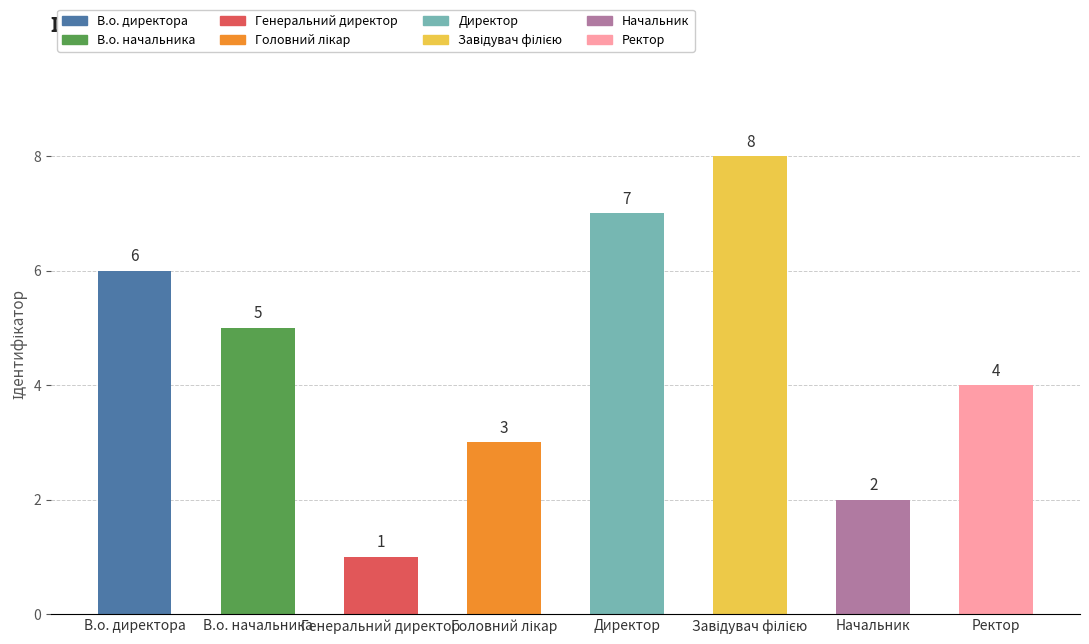

What is the value of the 2nd bar from the left?

5